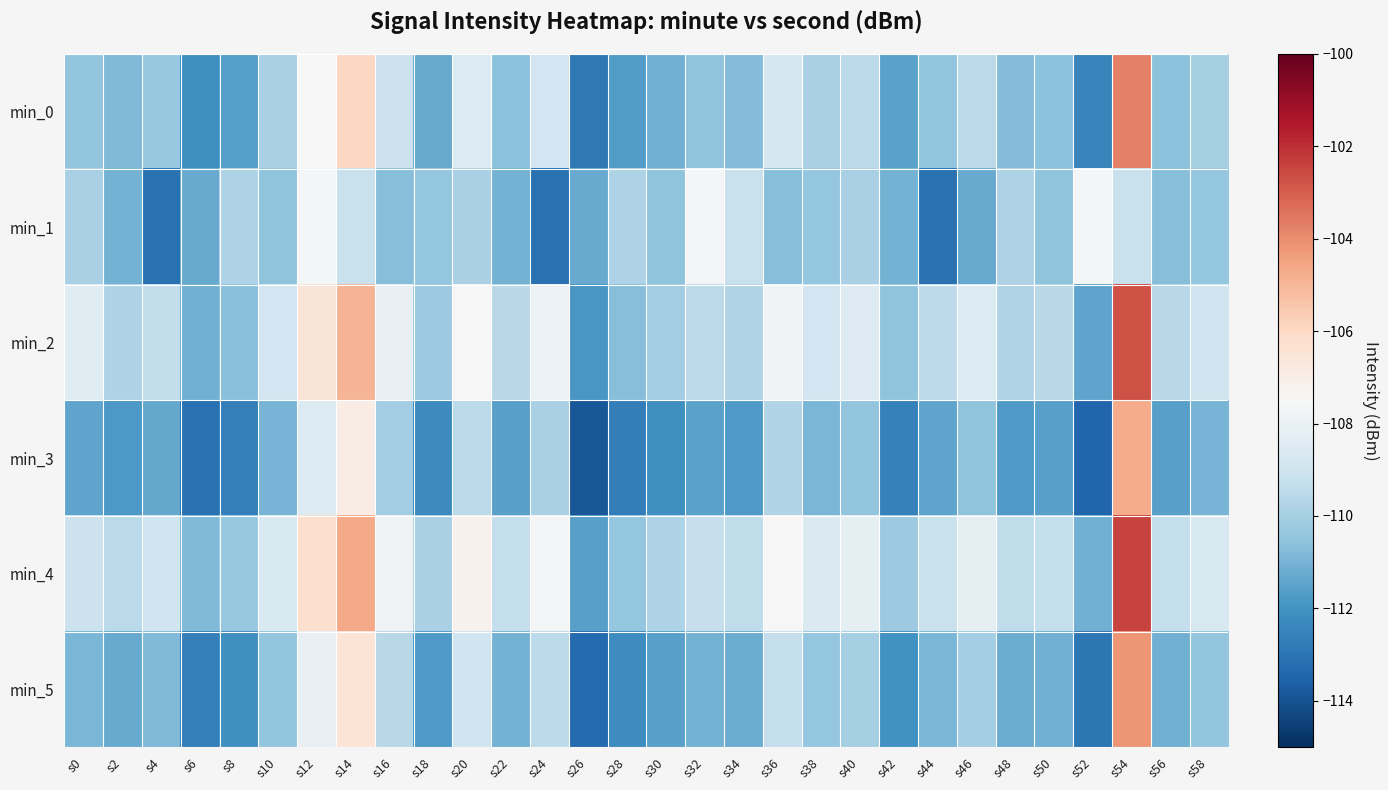

Count the number of categories in the chart.

30